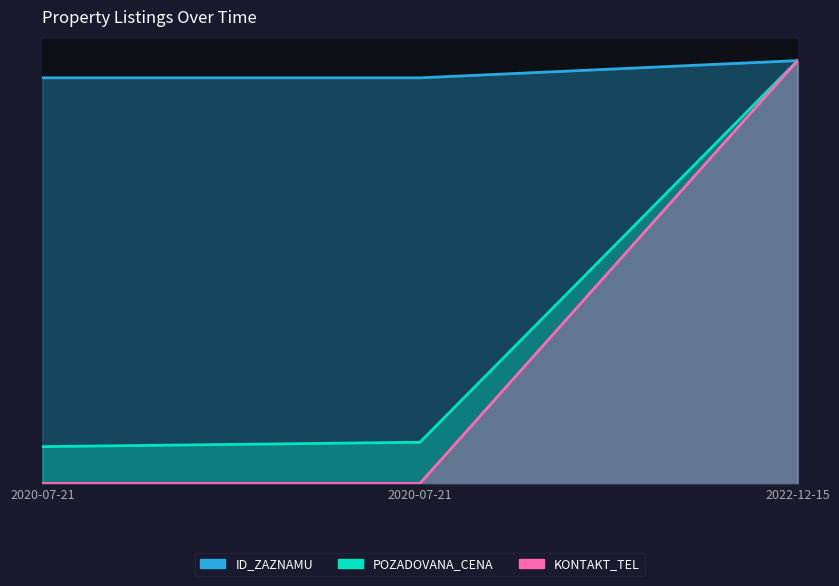

List the series in order of their peak value, highest first.

ID_ZAZNAMU, POZADOVANA_CENA, KONTAKT_TEL